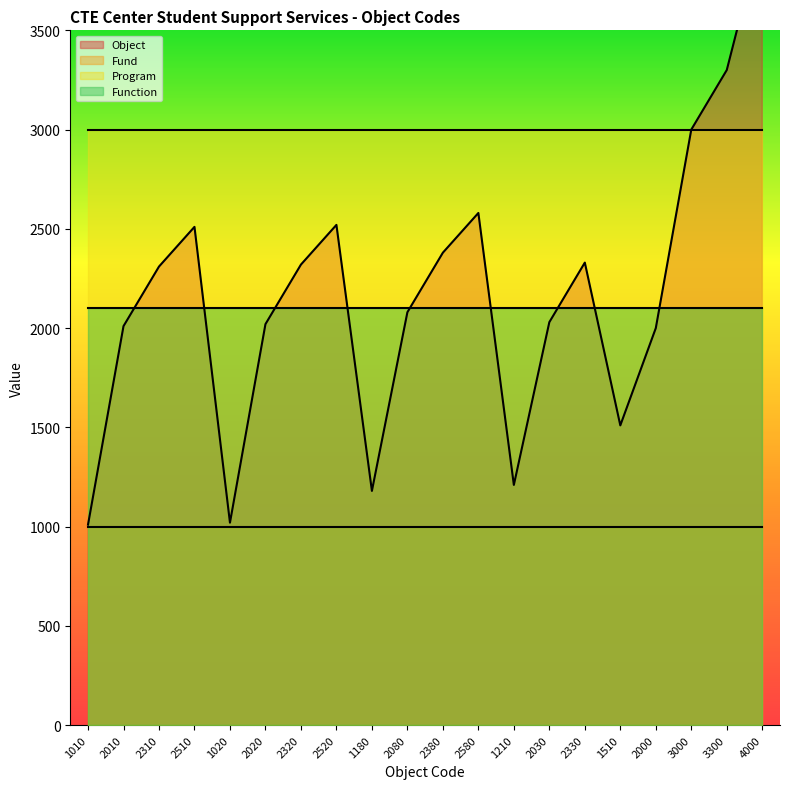

At 3300, list the series in order from largest to smallest.

Object, Program, Function, Fund